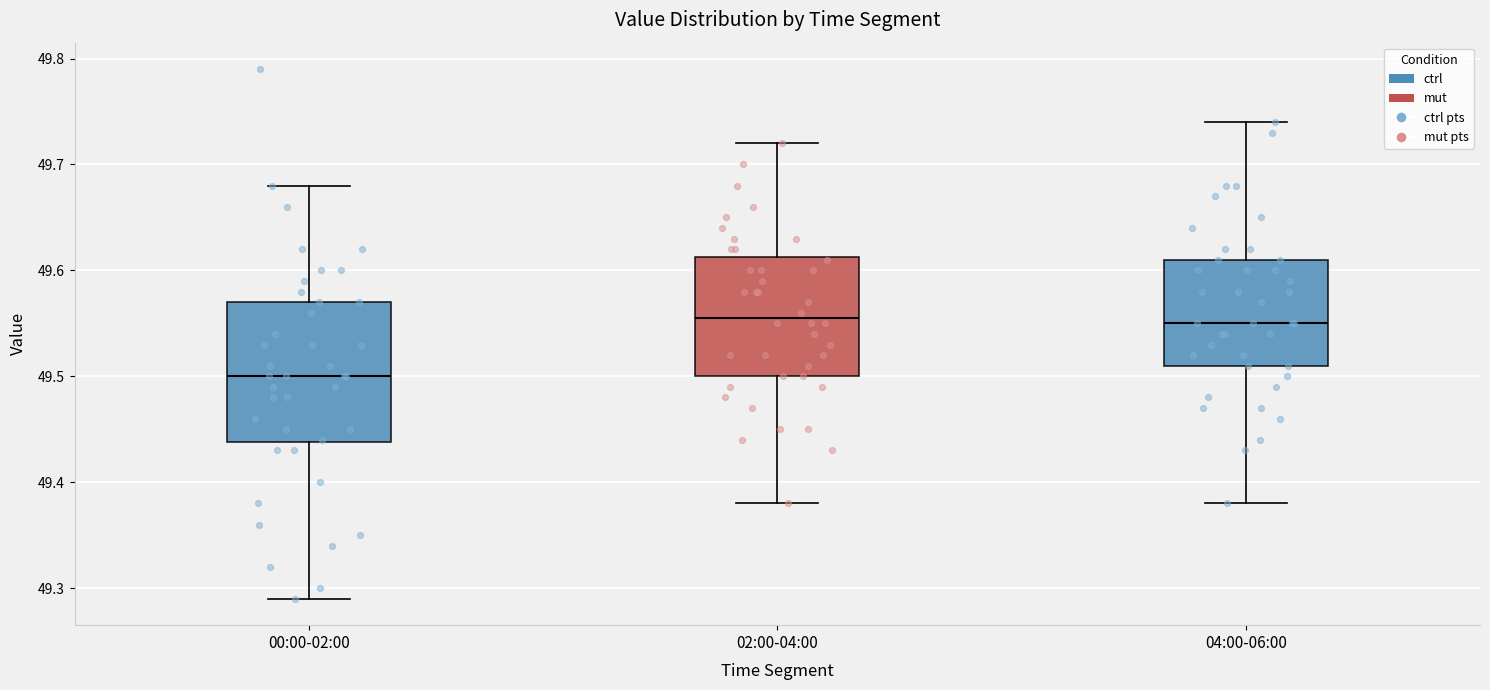

Comparing the boxes themselves (not the whiskers), which one is the tallest?

00:00-02:00